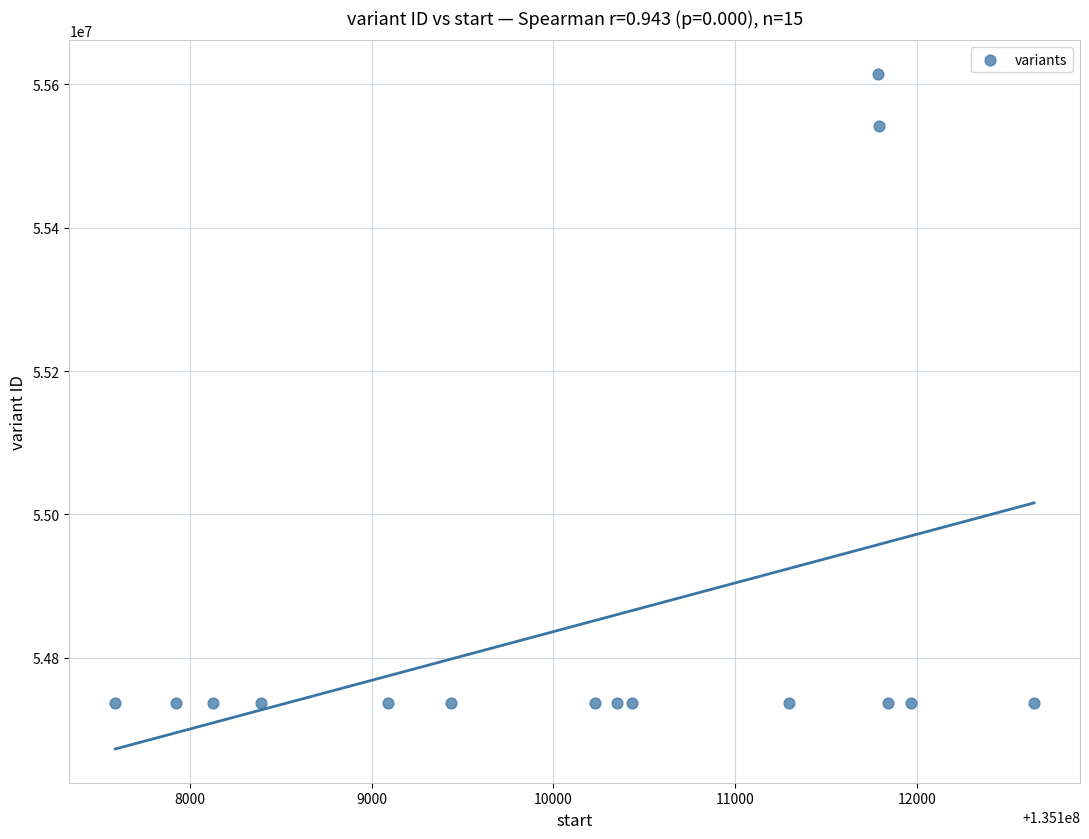

What Y value in the scatter plot is closest to 55175988?

55541843